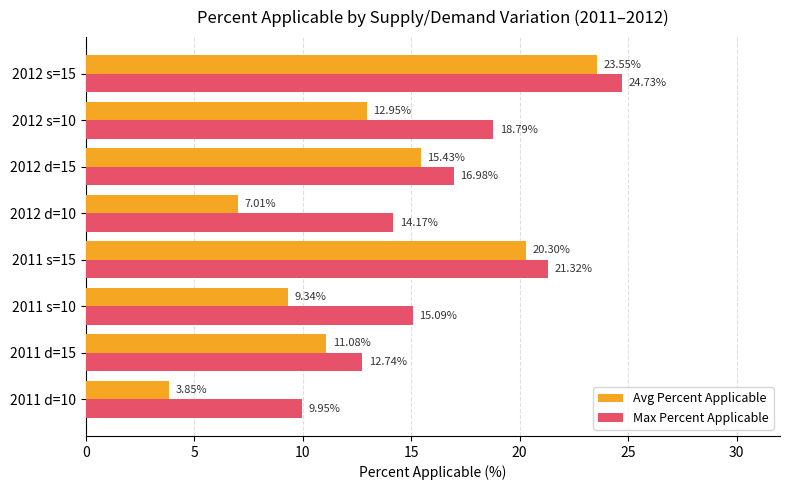

Which series has the largest total across all categories?

Max Percent Applicable